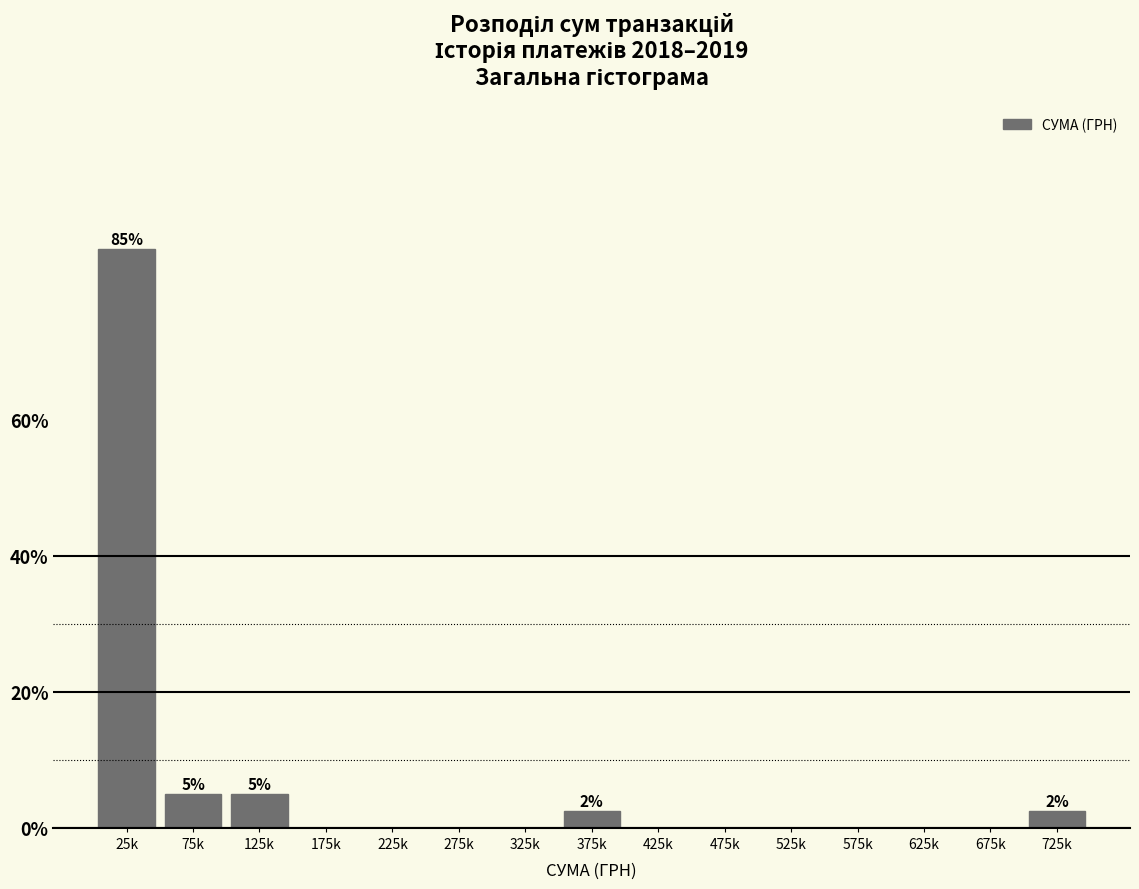

Reading left to right, extract all data points from this chart.

25k=85.0	75k=5.0	125k=5.0	175k=0.0	225k=0.0	275k=0.0	325k=0.0	375k=2.5	425k=0.0	475k=0.0	525k=0.0	575k=0.0	625k=0.0	675k=0.0	725k=2.5